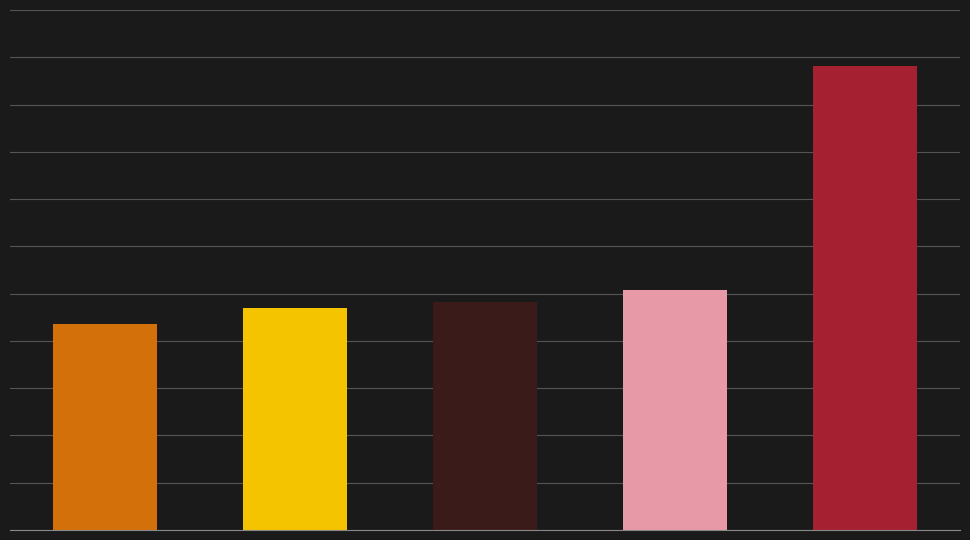

What position from the right is Surgery & residence?

2